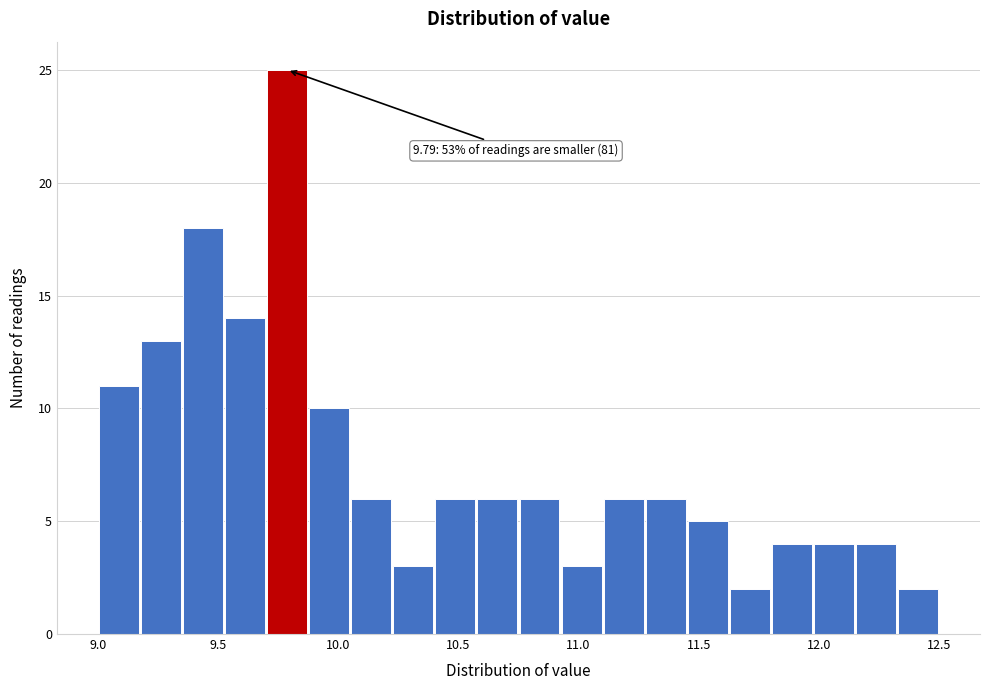

Around what value on the x-axis is the tallest bar? Give the approximate position of its centre, as read against the axis.

9.80